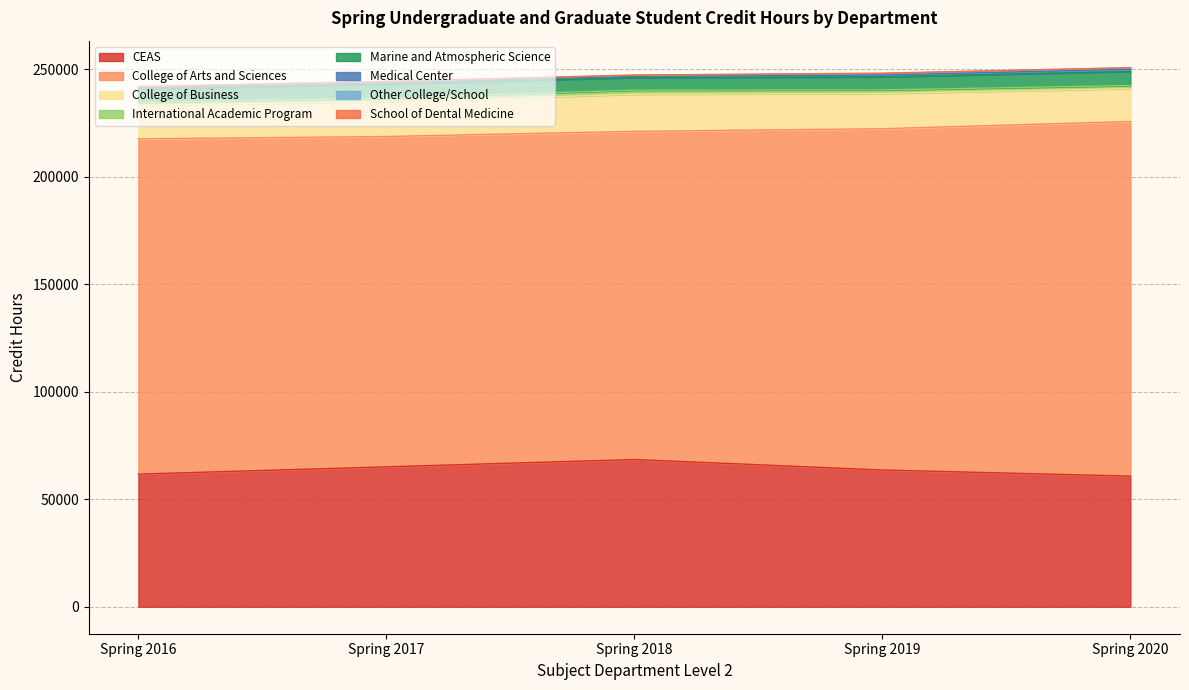

Is the value of Spring 2019 at Medical Center greater than the value of Spring 2017 at College of Arts and Sciences?

No